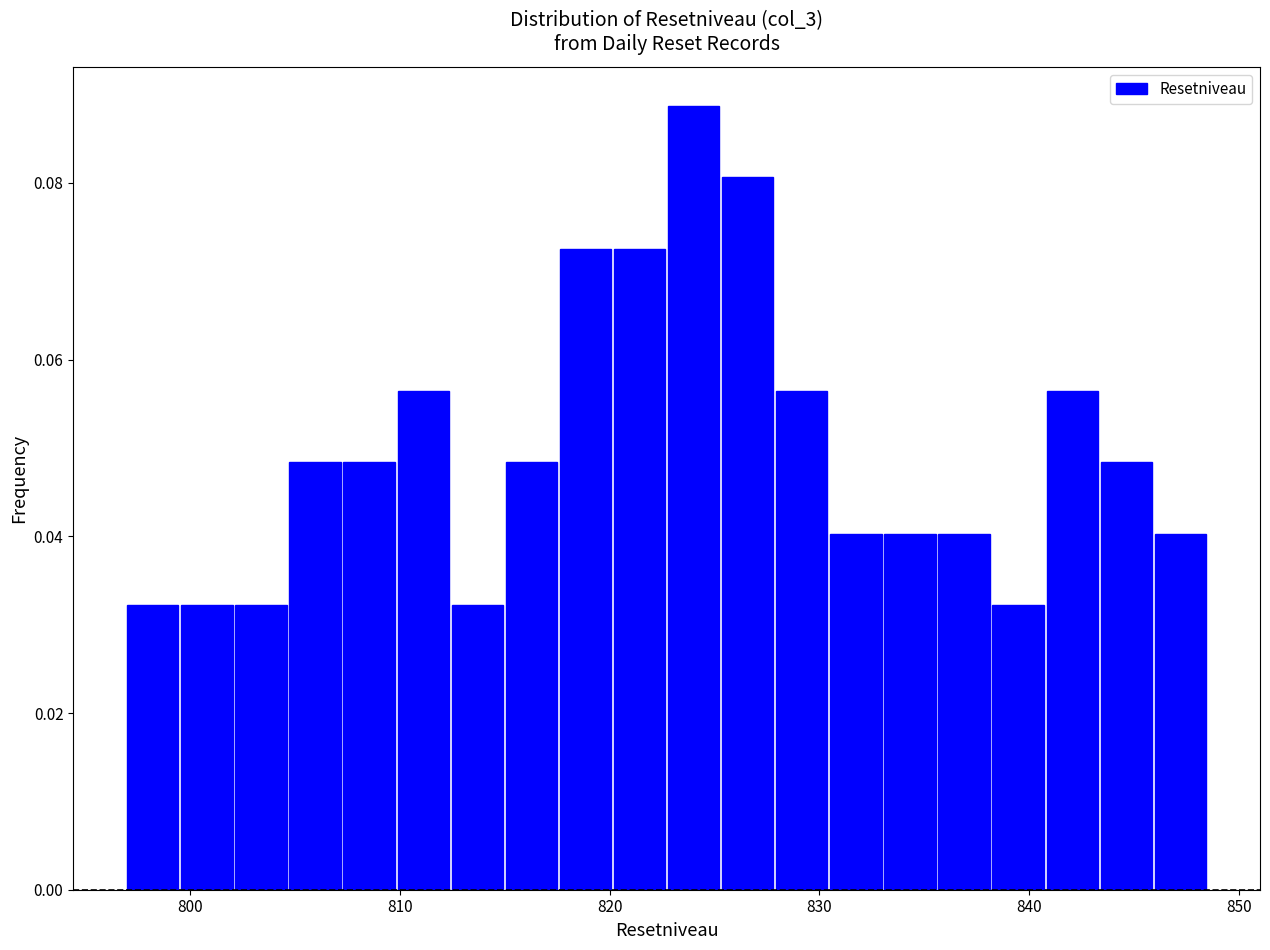

Around what value on the x-axis is the tallest bar? Give the approximate position of its centre, as read against the axis.

824